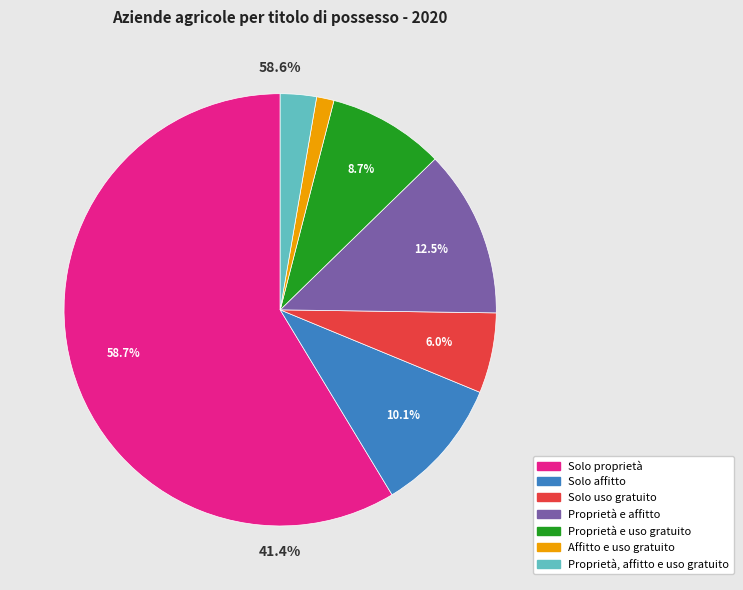

To the nearest percent, what portion does Solo uso gratuito represent?

6%